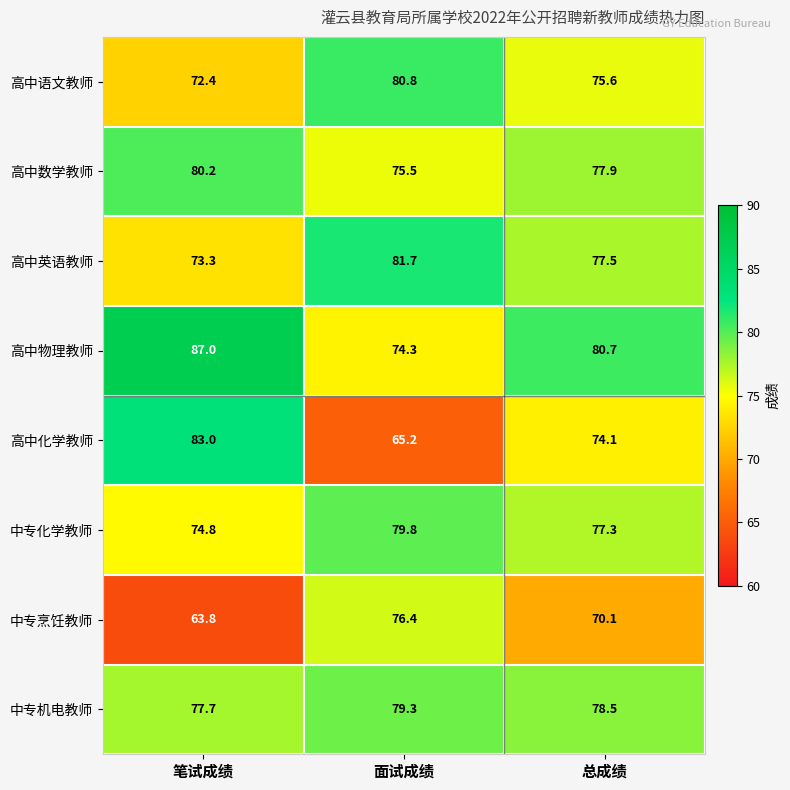

What is the spread (max minus min) of values at 总成绩?

10.6